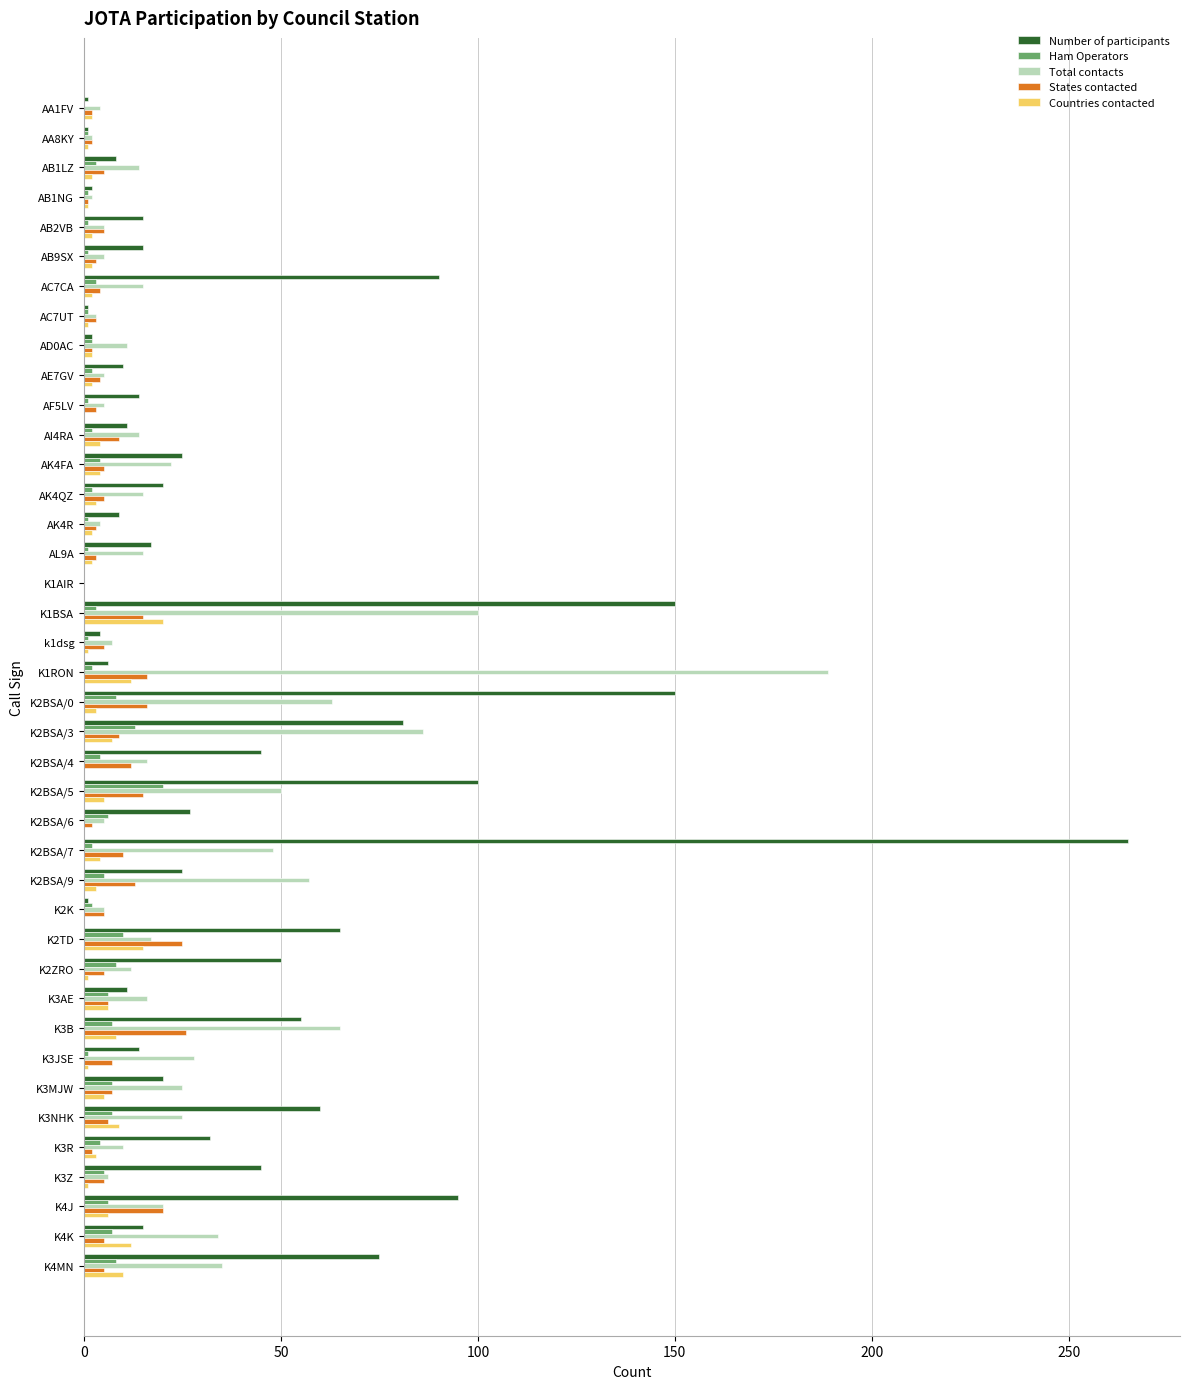

Which series changed the most between K2BSA/3 and K2ZRO?

Total contacts